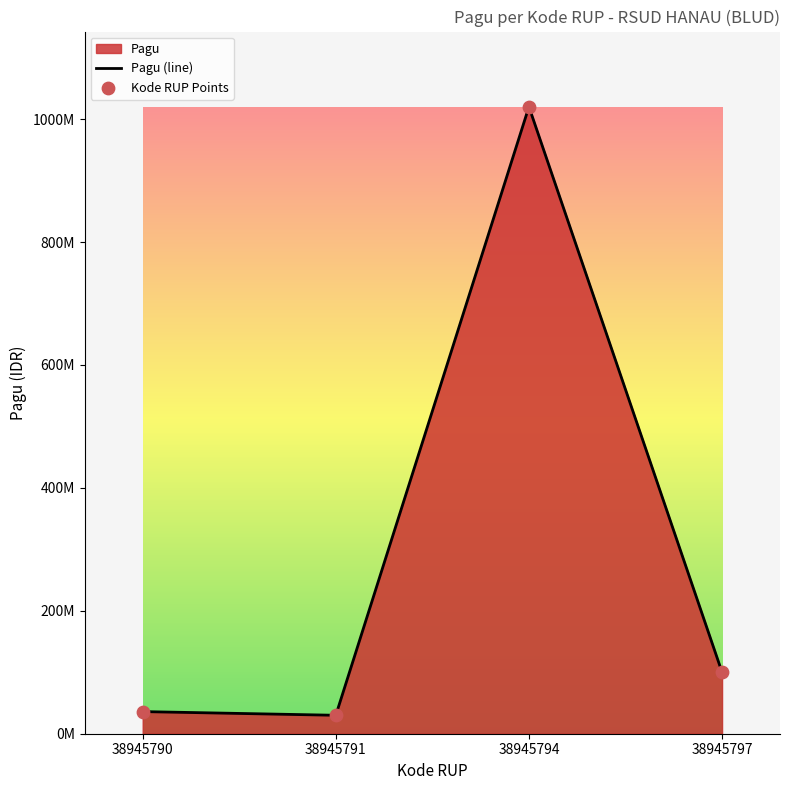

What is the ratio of the value at 38945794 to the value at 38945797?

10.2